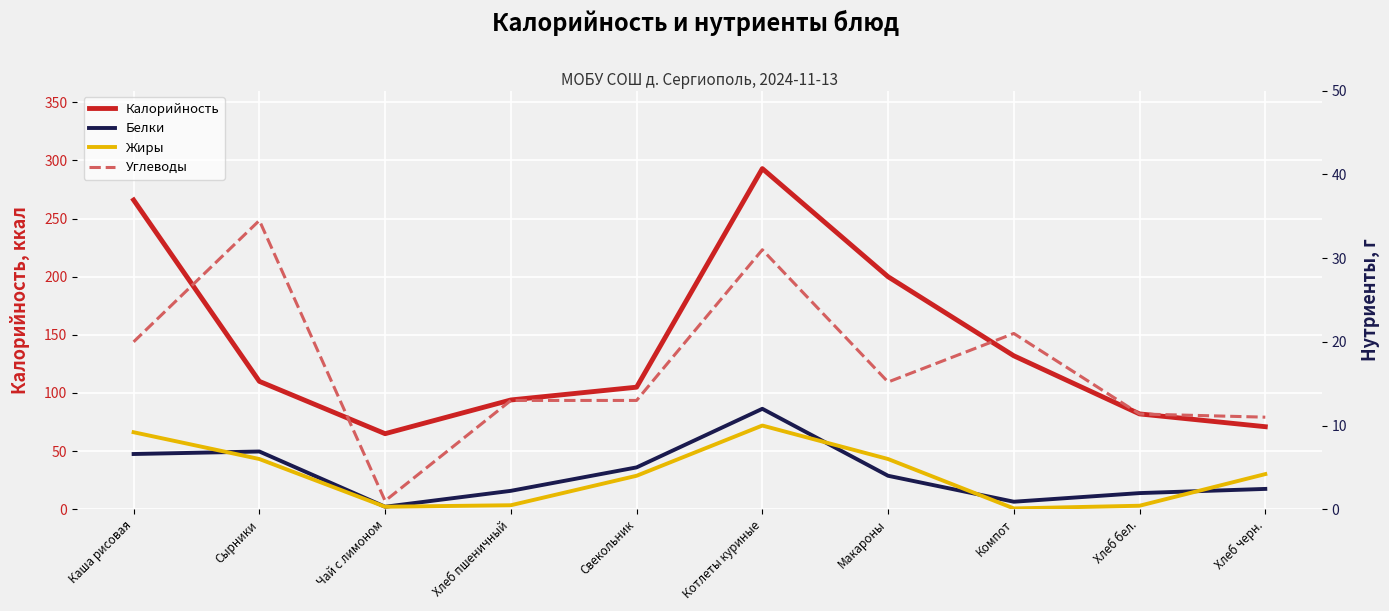

Is it true that Калорийность equals 16.8 at Хлеб черн.?

False